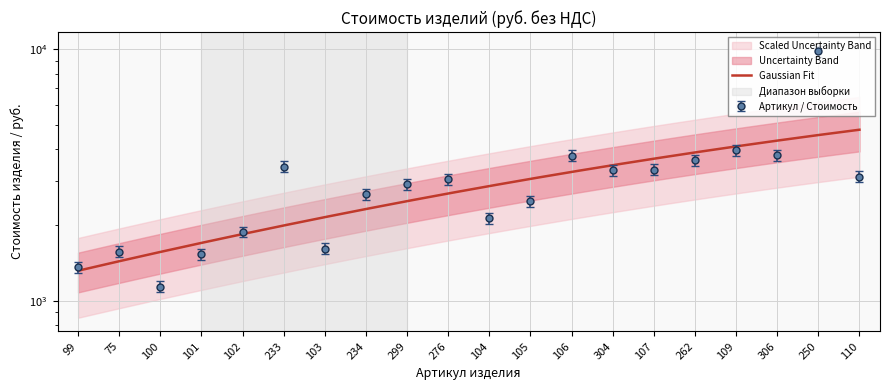

At which category does the chart reach its minimum across all series?

100